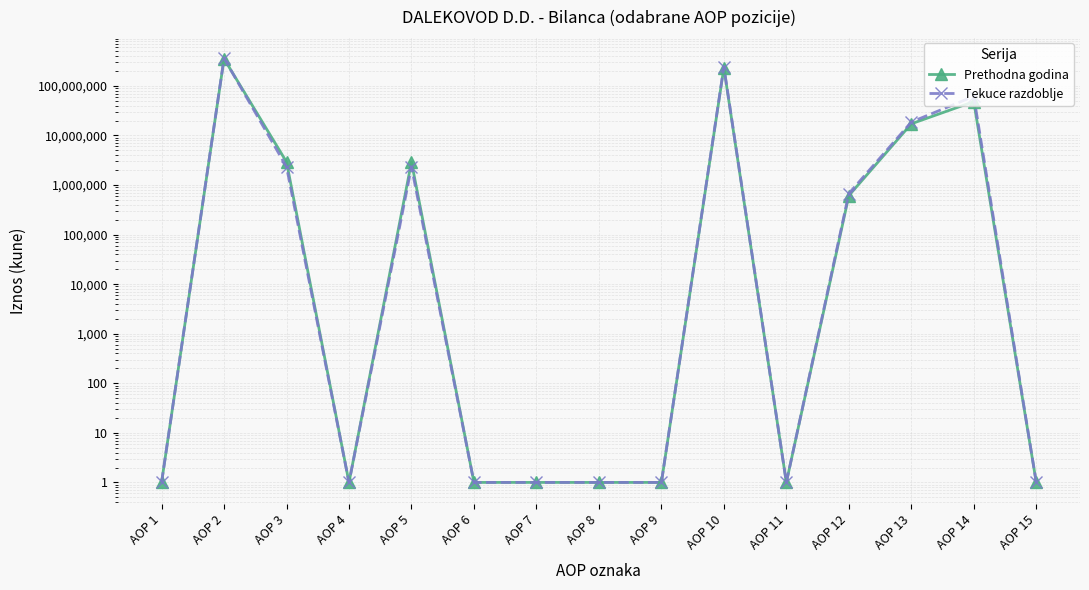

Reading right to left, extract all data points from this chart.

Prethodna godina: AOP 15=1	AOP 14=48177375	AOP 13=17193212	AOP 12=611262	AOP 11=1	AOP 10=232064683	AOP 9=1	AOP 8=1	AOP 7=1	AOP 6=1	AOP 5=2922549	AOP 4=1	AOP 3=2922549	AOP 2=352620580	AOP 1=1
Tekuce razdoblje: AOP 15=1	AOP 14=61641361	AOP 13=18630464	AOP 12=672236	AOP 11=1	AOP 10=242928515	AOP 9=1	AOP 8=1	AOP 7=1	AOP 6=1	AOP 5=2327809	AOP 4=1	AOP 3=2327809	AOP 2=360063710	AOP 1=1